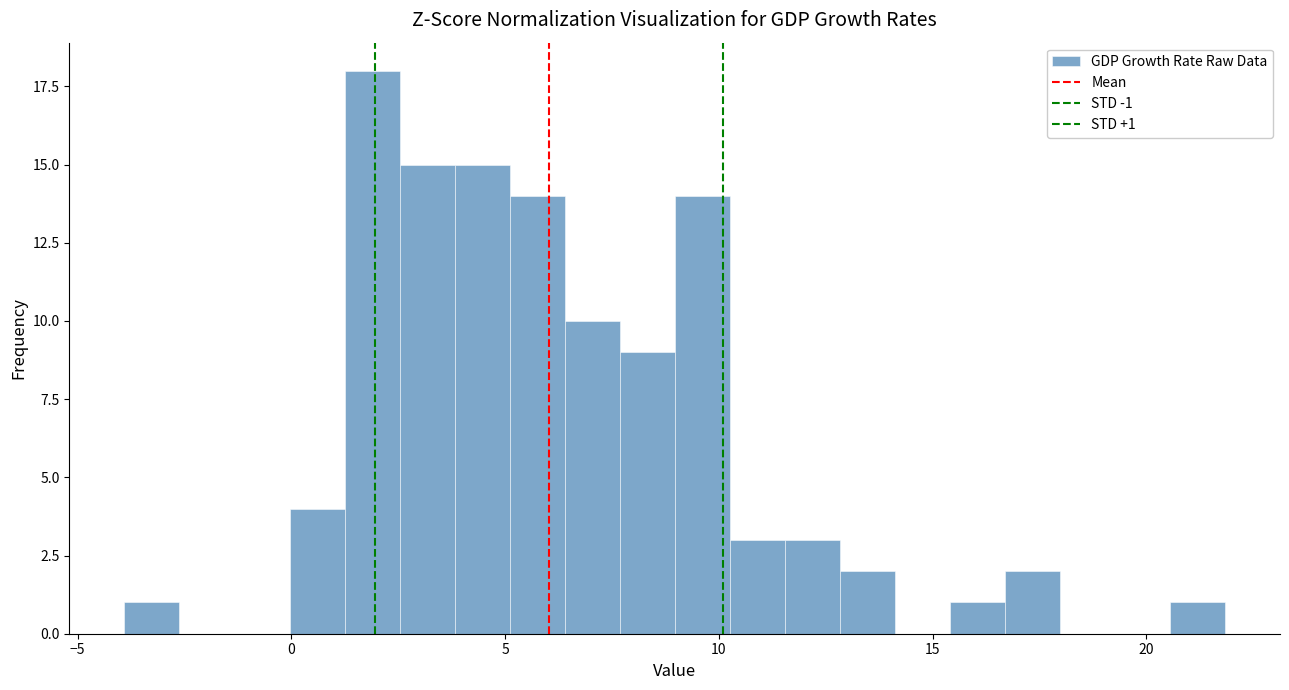

Around what value on the x-axis is the tallest bar? Give the approximate position of its centre, as read against the axis.

2.0